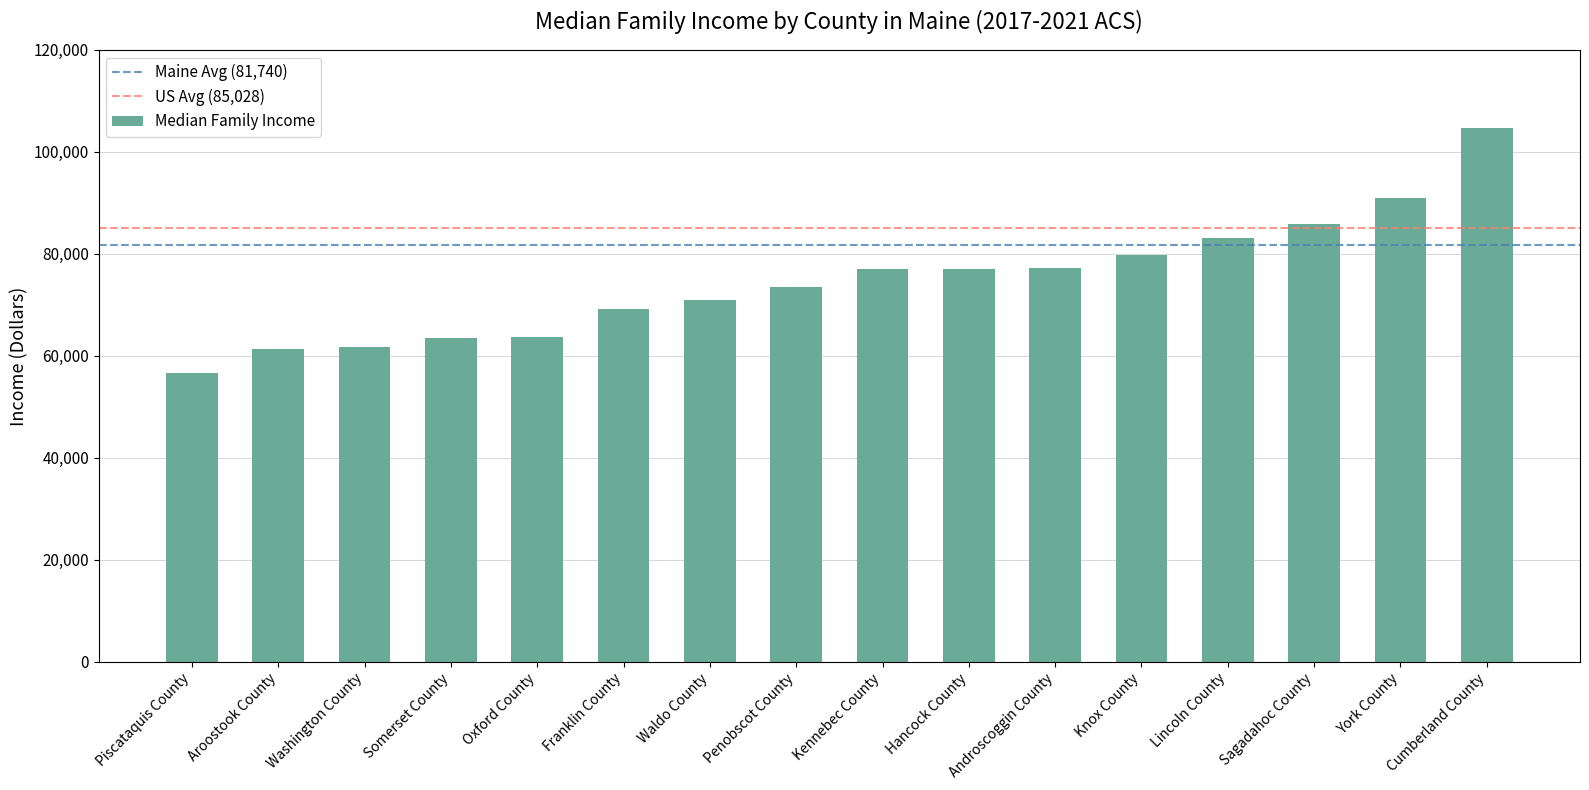

How many data points are less than 77008?

8